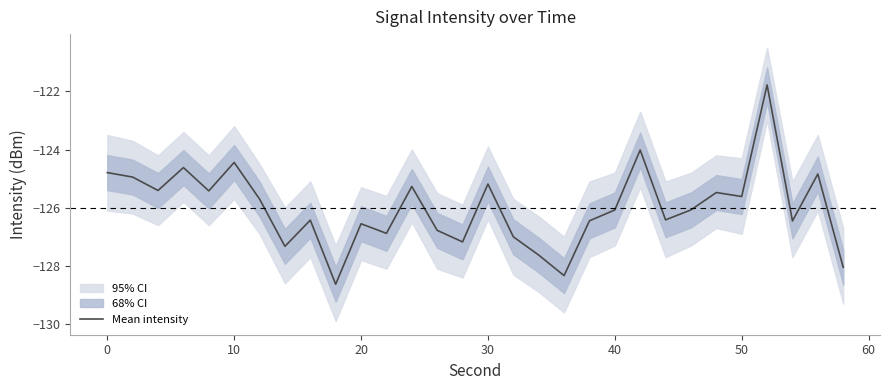

What is the minimum value for Mean intensity?

-128.6